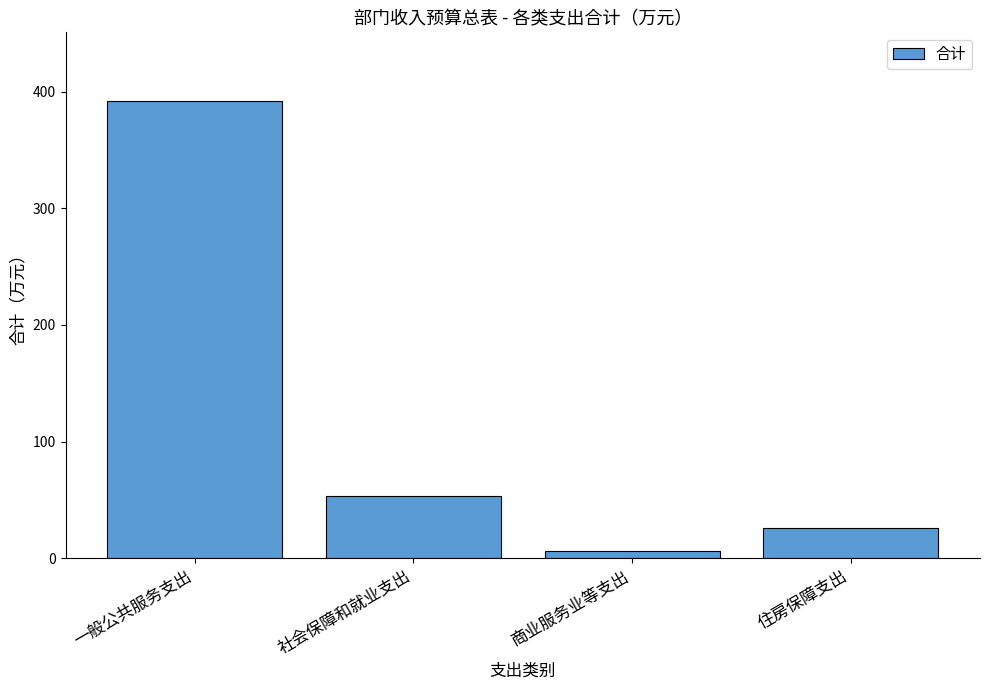

Approximately how many times larger is the value at 住房保障支出 compared to 社会保障和就业支出?

0.5